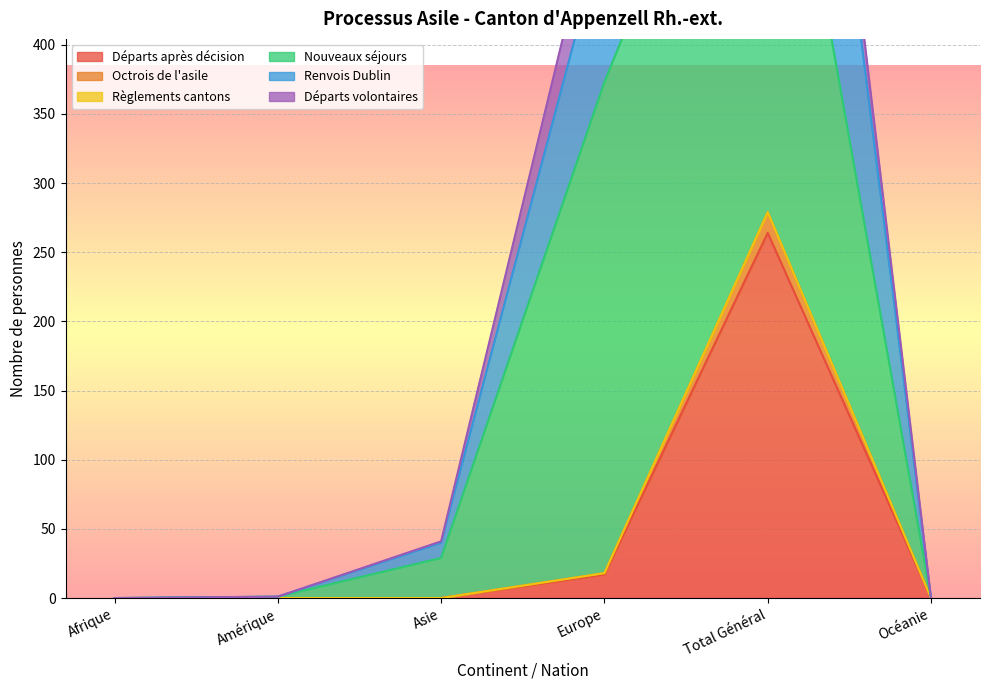

Between Europe and Total Général, which is larger?

Total Général